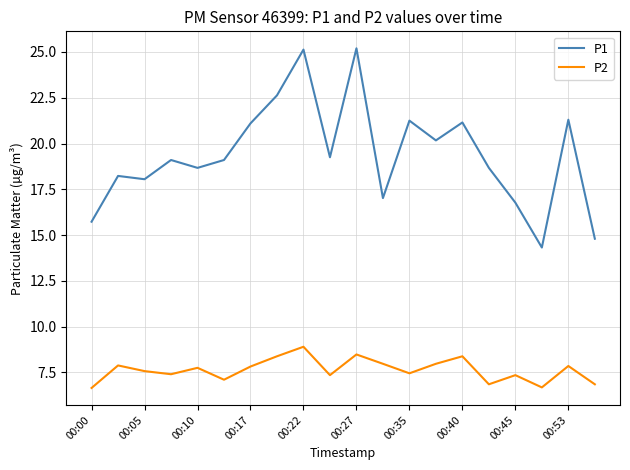

What is the highest value of the P2 series?

8.9